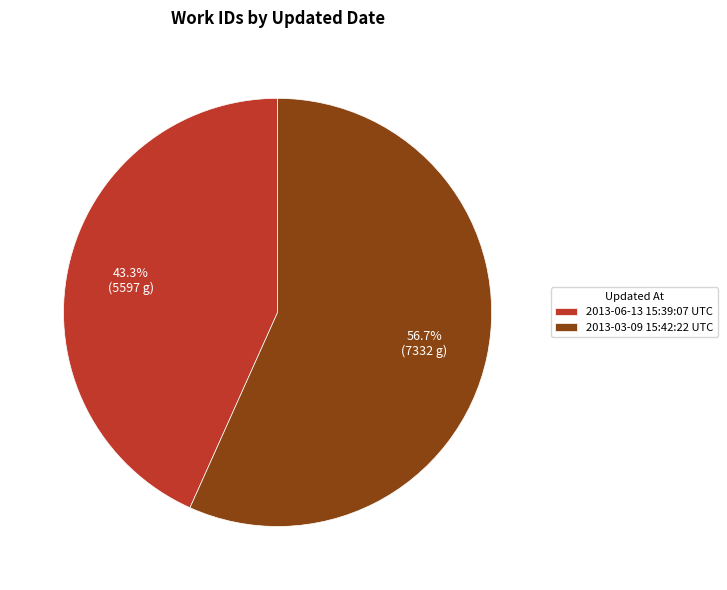

Which slice is the largest?

2013-03-09 15:42:22 UTC